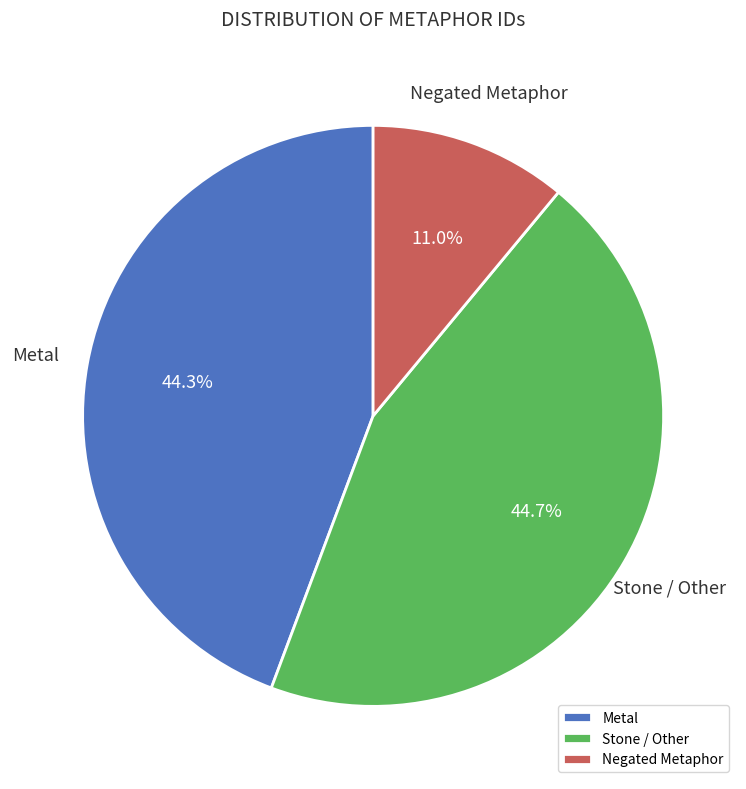

Does Metal represent more than half of the total?

No